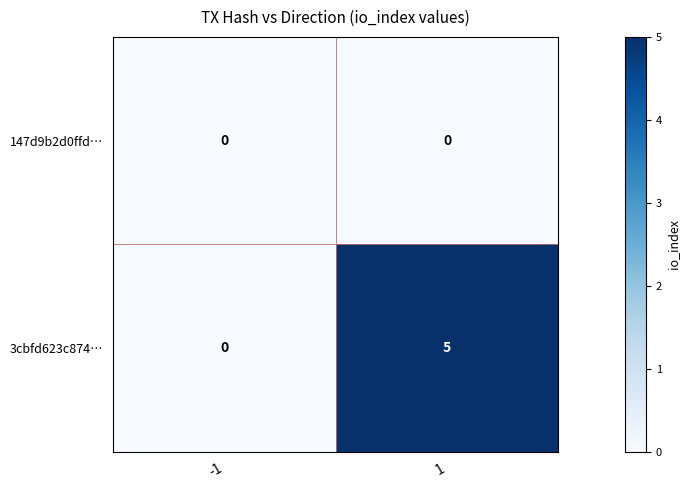

What is the greatest value displayed?

5